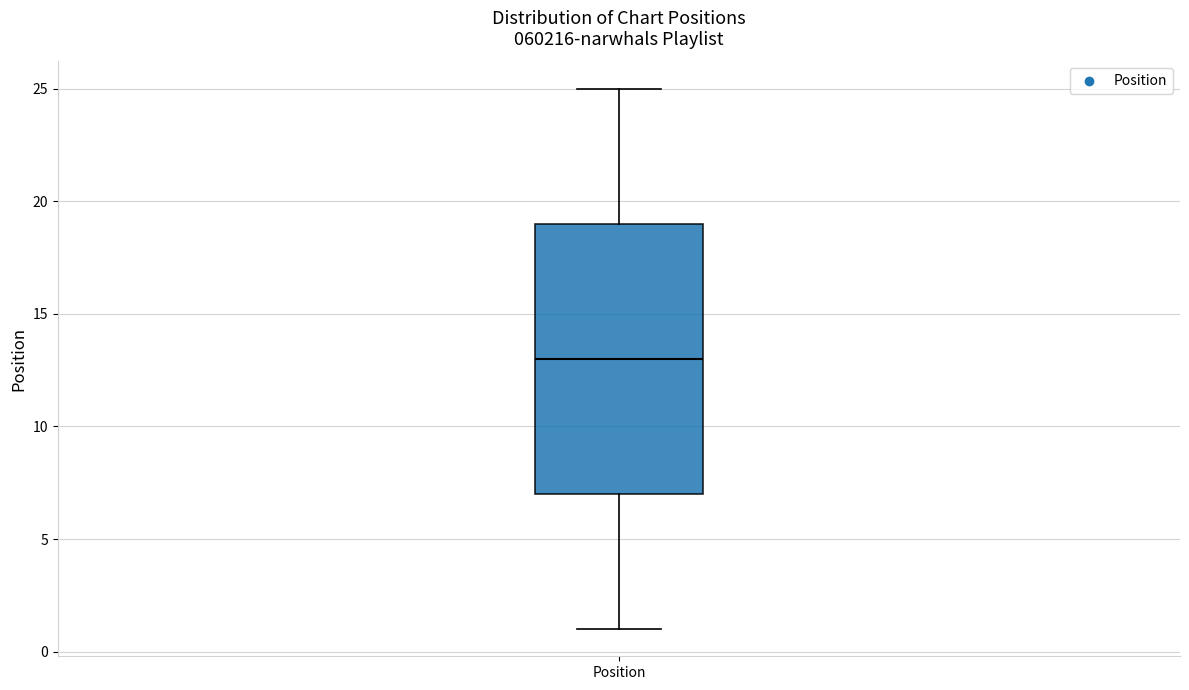

Where is the upper edge of the box for Position on the y-axis? The values are not printed on the chart, so give them approximately, as read against the axis.

19